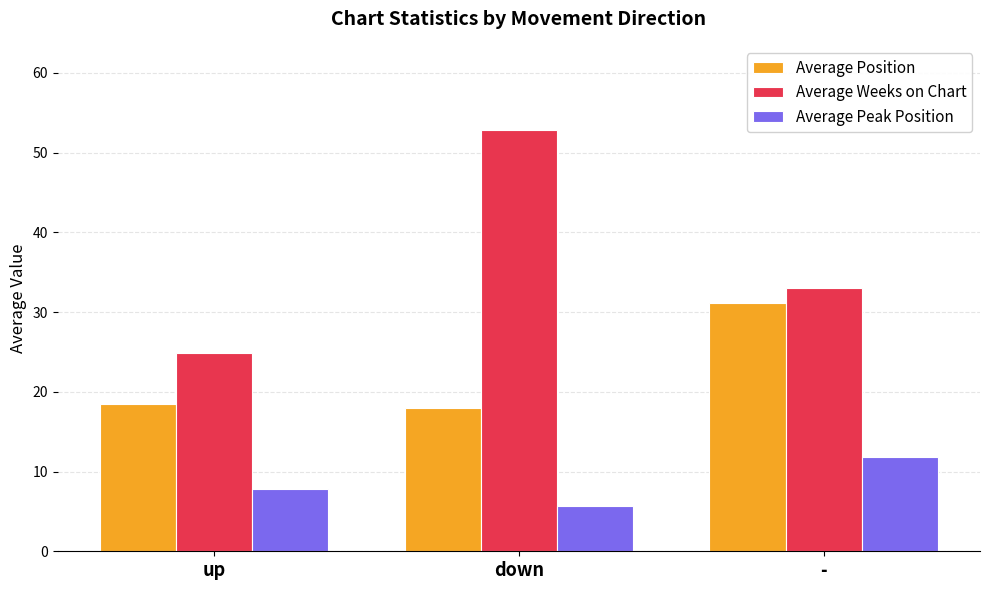

Is the value of Average Peak Position at up greater than the value of Average Weeks on Chart at down?

No